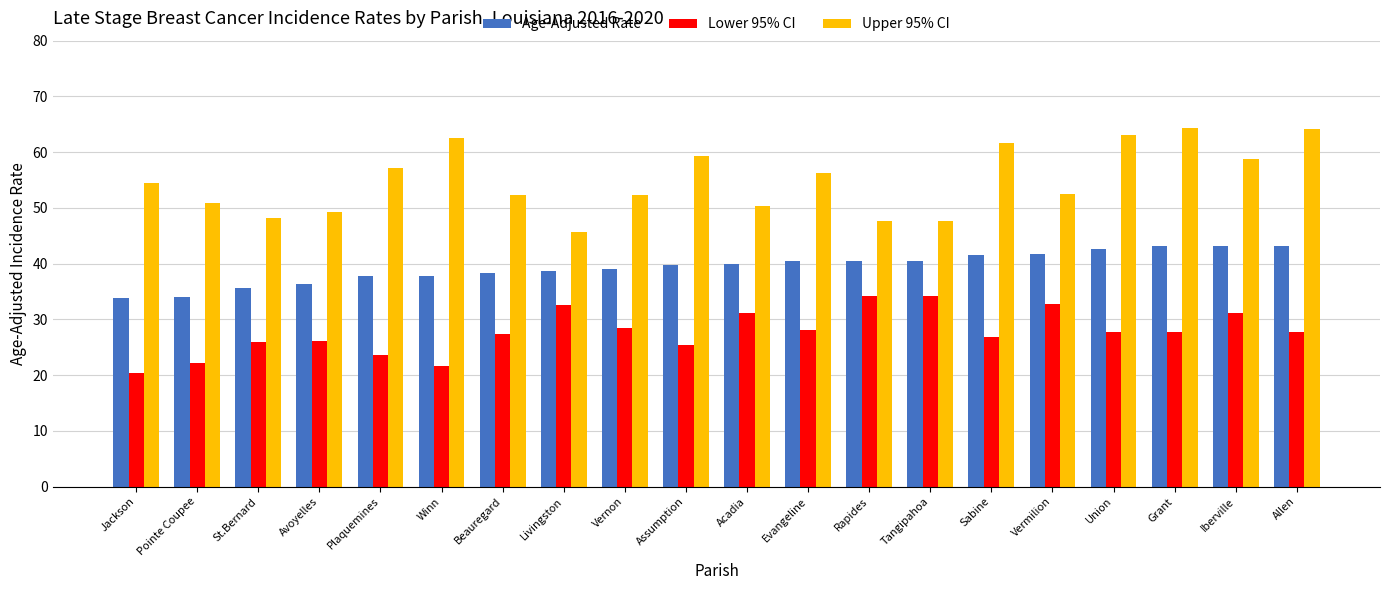

Are the bars grouped side by side (vs. stacked)?

Yes